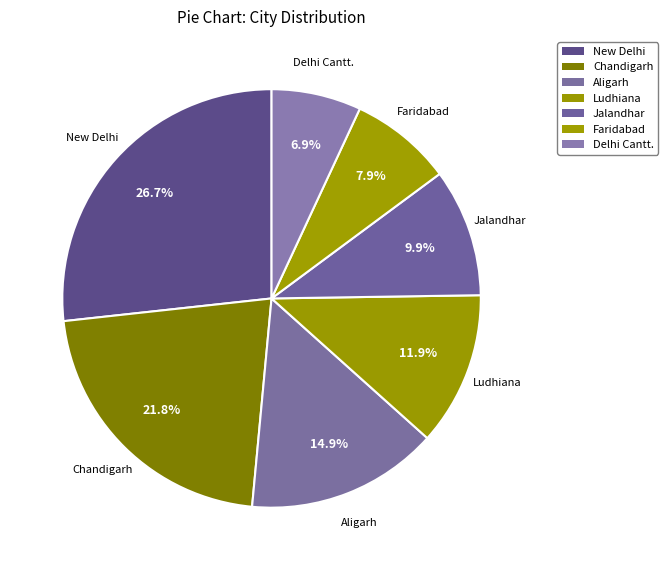

Which has a higher value, Delhi Cantt. or Ludhiana?

Ludhiana